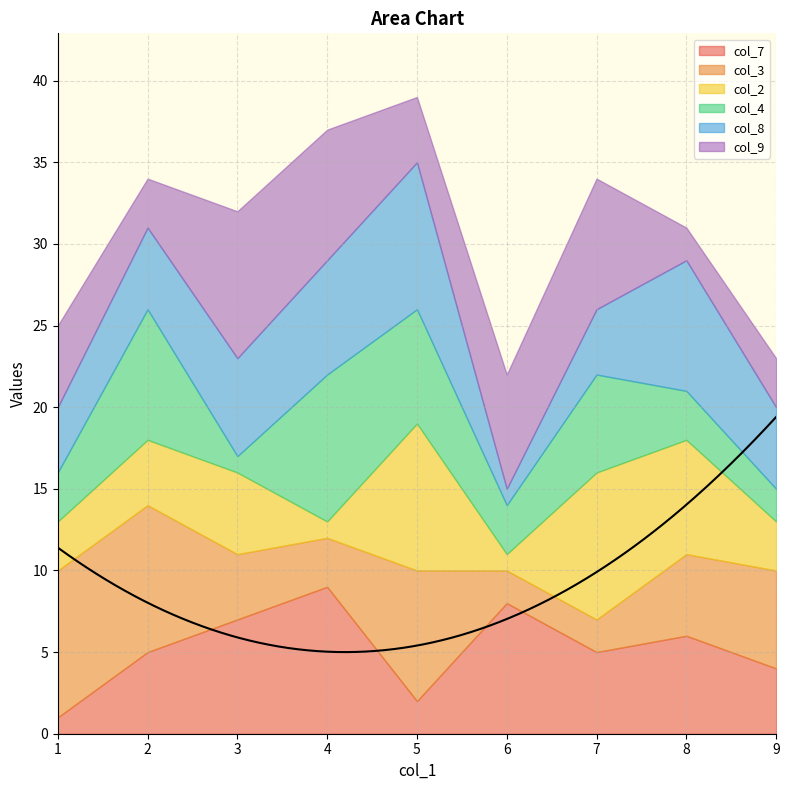

List the labels in order of col_9 value, largest first.

3, 7, 4, 6, 1, 5, 9, 2, 8